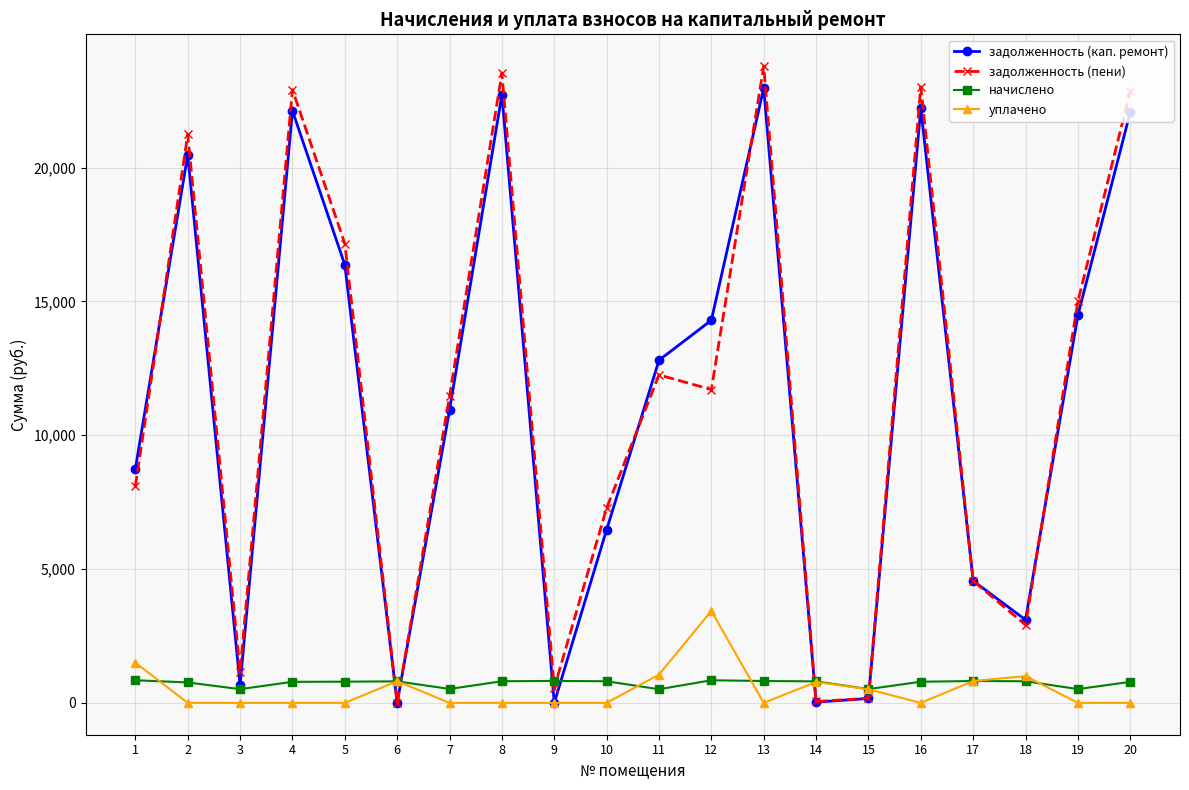

Which series has the largest range (max minus min)?

задолженность (пени)